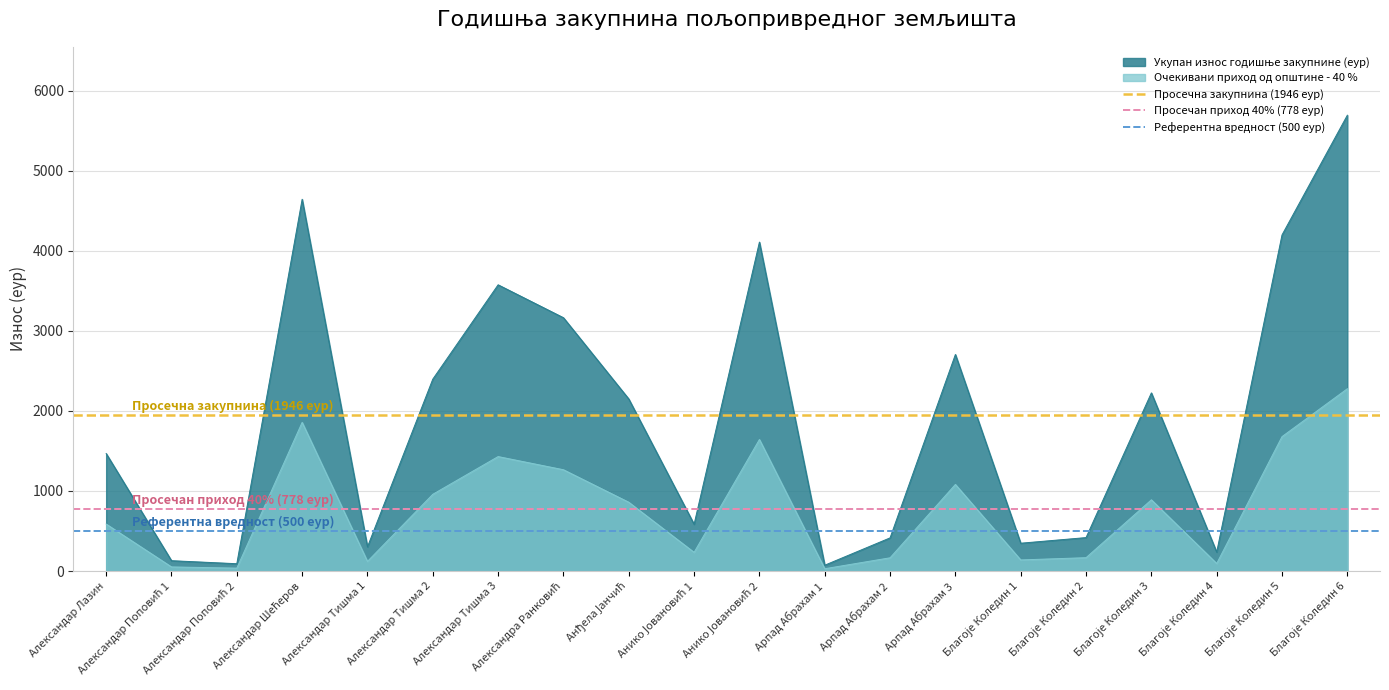

What is the average value of the Просечан приход 40% (778 еур) series?

778.5